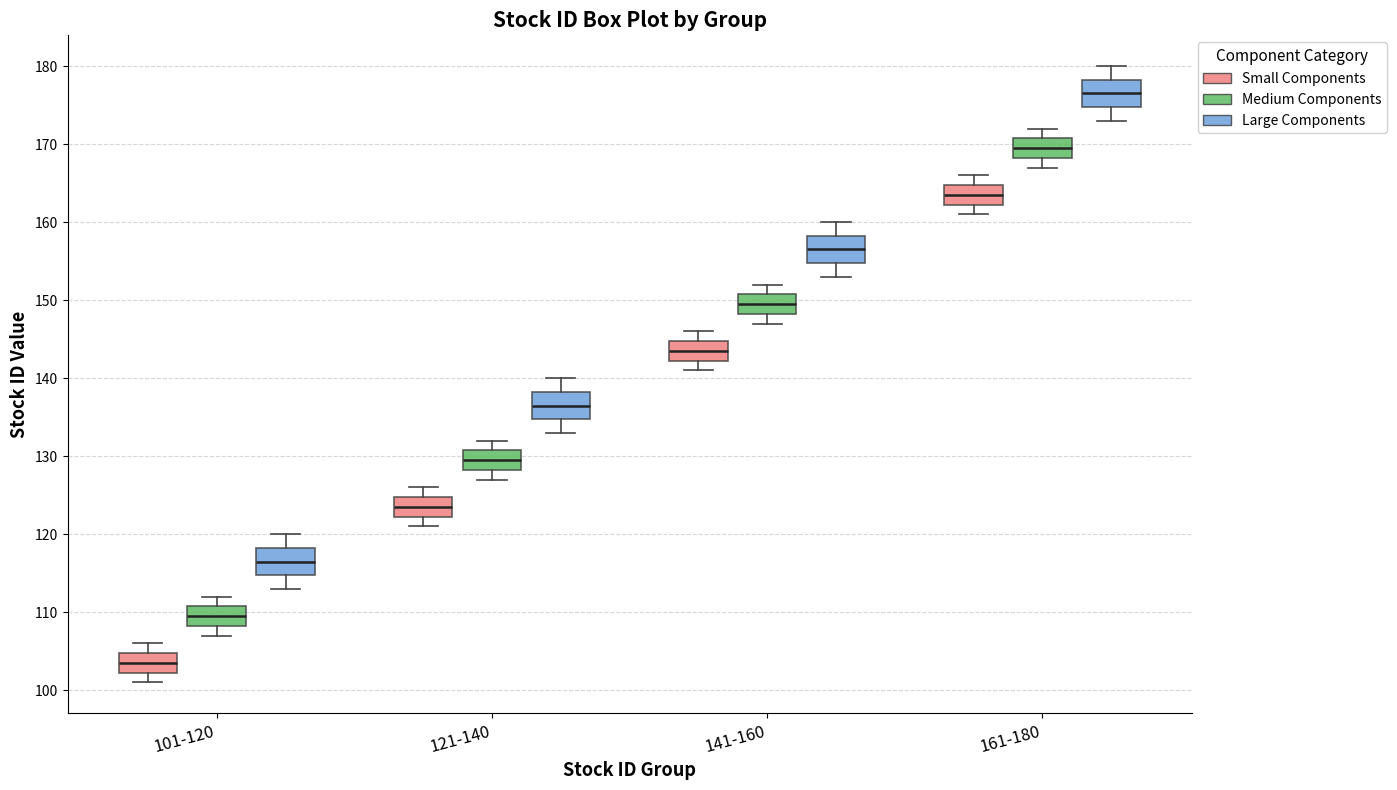

Reading left to right, read every box against the y-axis: the position of its median line, the range the box covers, and the ends of its whiskers. The values are not printed on the chart, so give them approximately, as read against the axis.

101-120 (Small Components): median 104, box 102 to 105, whiskers 101 to 106
101-120 (Medium Components): median 110, box 108 to 111, whiskers 107 to 112
101-120 (Large Components): median 117, box 115 to 118, whiskers 113 to 120
121-140 (Small Components): median 124, box 122 to 125, whiskers 121 to 126
121-140 (Medium Components): median 130, box 128 to 131, whiskers 127 to 132
121-140 (Large Components): median 137, box 135 to 138, whiskers 133 to 140
141-160 (Small Components): median 144, box 142 to 145, whiskers 141 to 146
141-160 (Medium Components): median 150, box 148 to 151, whiskers 147 to 152
141-160 (Large Components): median 157, box 155 to 158, whiskers 153 to 160
161-180 (Small Components): median 164, box 162 to 165, whiskers 161 to 166
161-180 (Medium Components): median 170, box 168 to 171, whiskers 167 to 172
161-180 (Large Components): median 177, box 175 to 178, whiskers 173 to 180